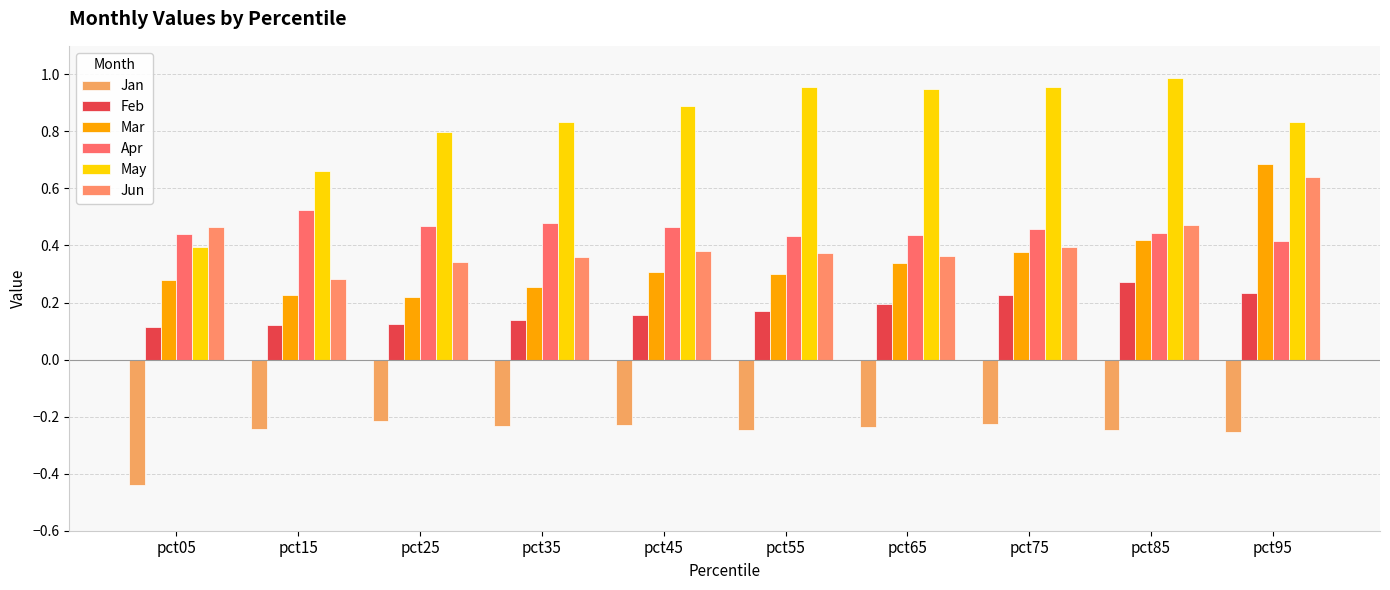

How many Apr values are between 0 and 1?

10